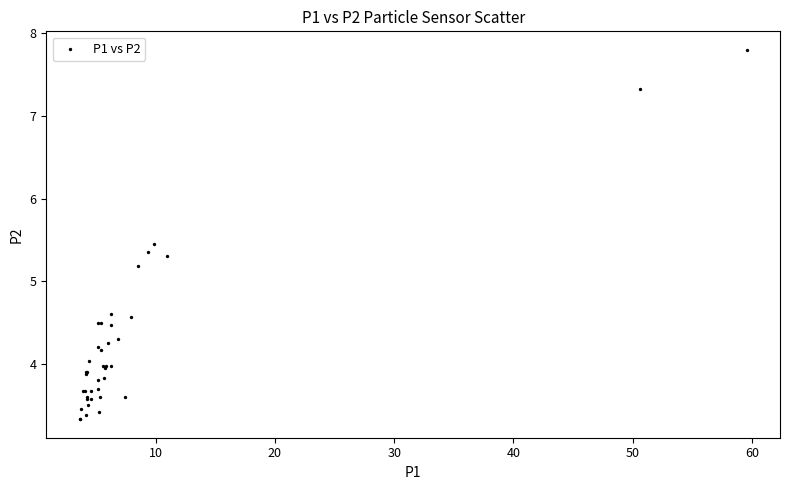

What Y value in the scatter plot is closest to 5?

5.2